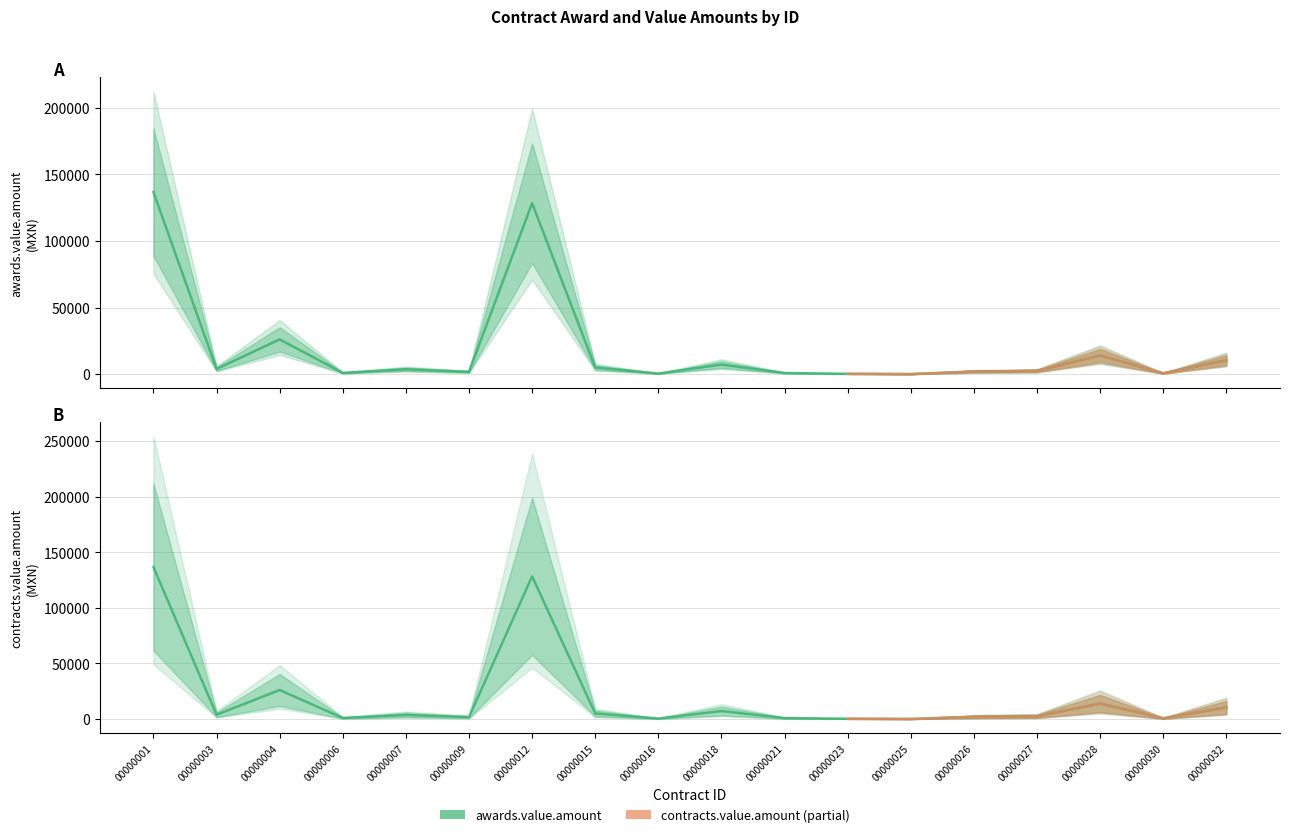

At which category is the sum across all series the highest?

00000001